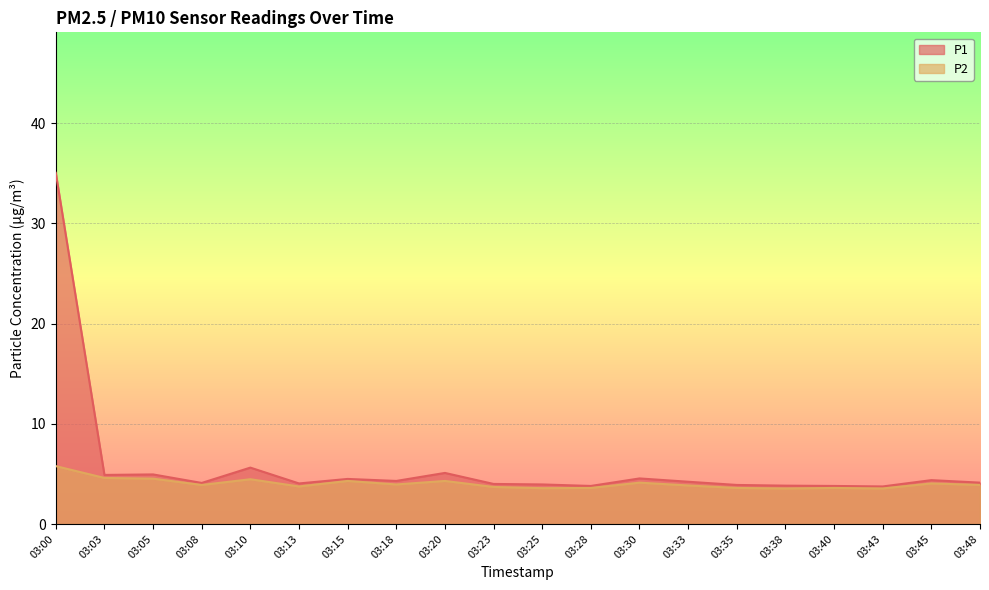

Which category has the lowest value across all series?

03:38